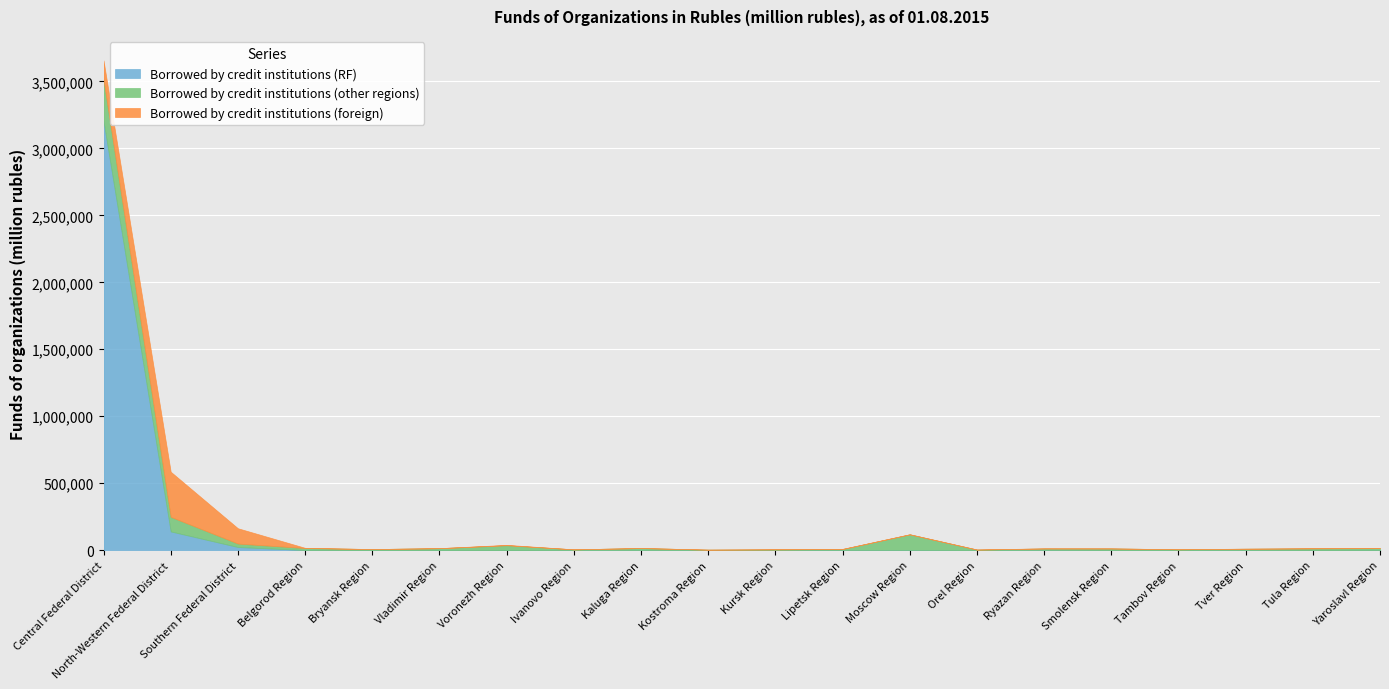

Rank the series at Smolensk Region from lowest to highest value.

Borrowed by credit institutions (foreign), Borrowed by credit institutions (RF), Borrowed by credit institutions (other regions)